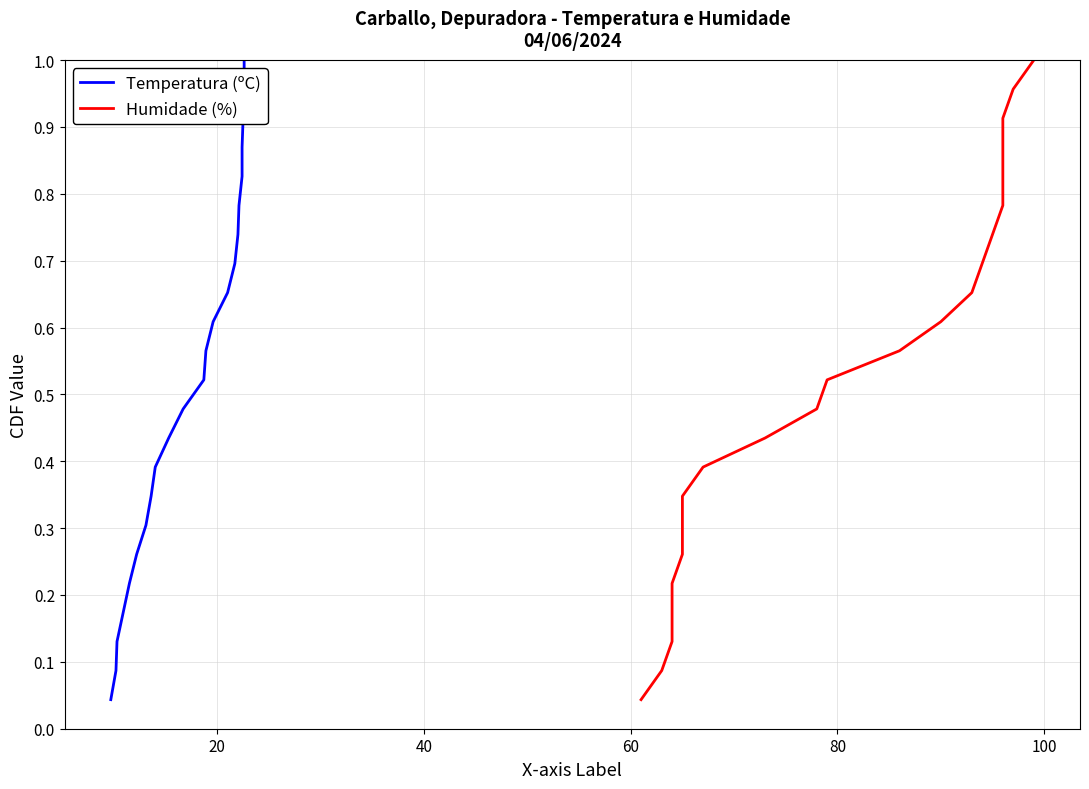

What is the average value of the Humidade (%) series?

0.5